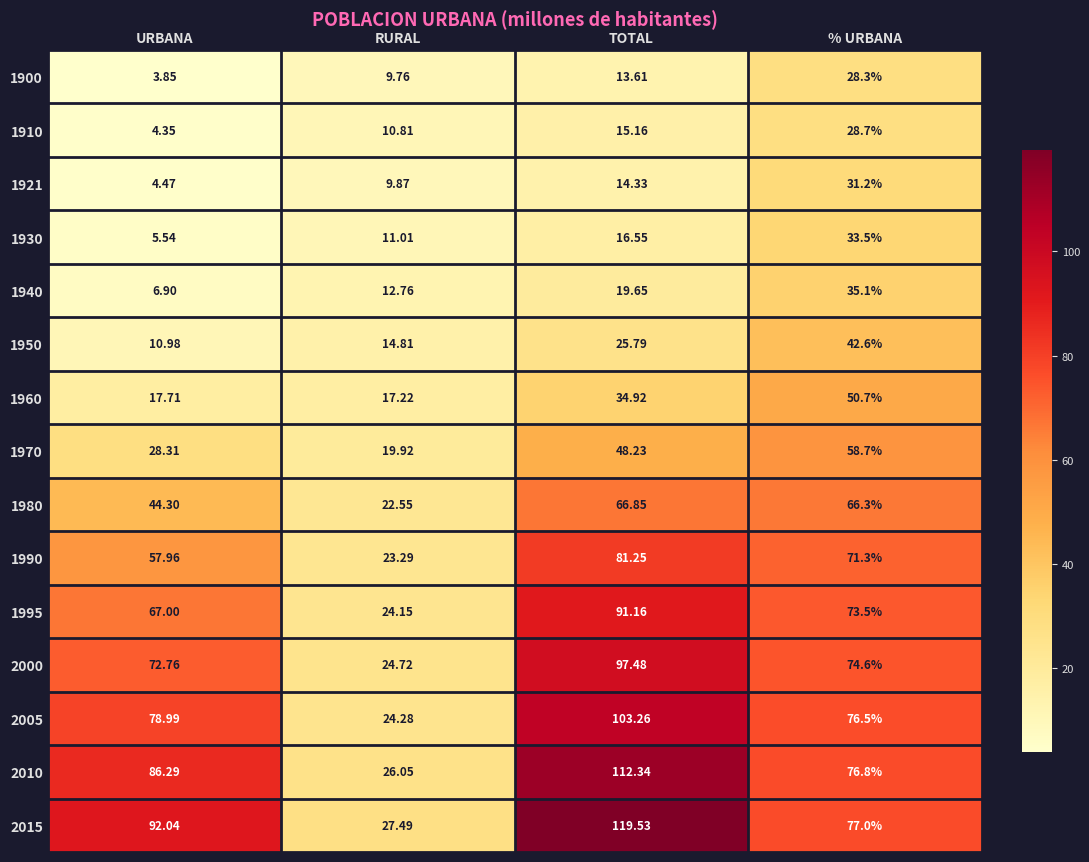

List the labels in order of 1950 value, smallest first.

URBANA, RURAL, TOTAL, % URBANA